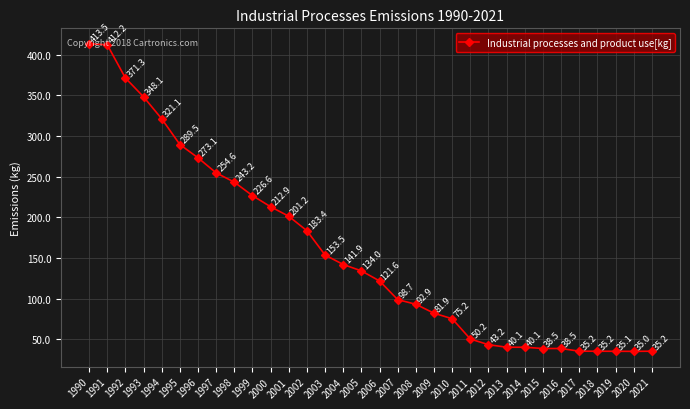

What is the average value?

158.7